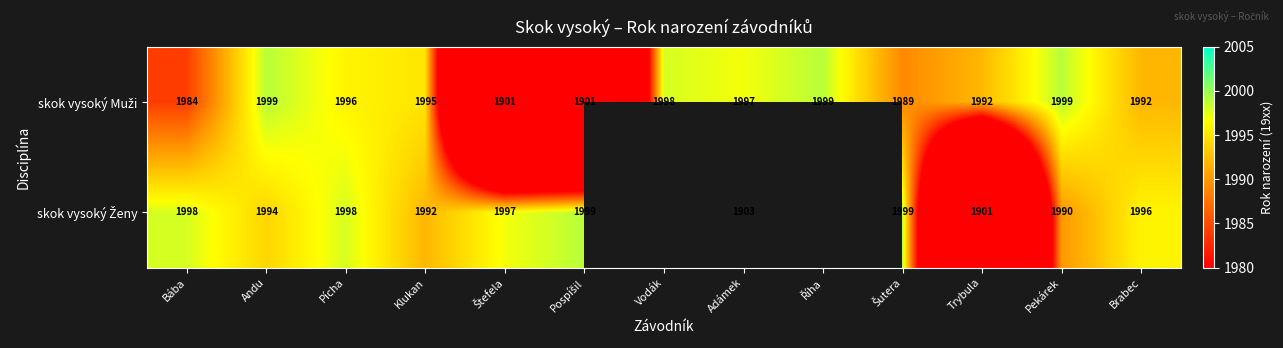

What is the difference between the highest and lowest values at Bába?

14